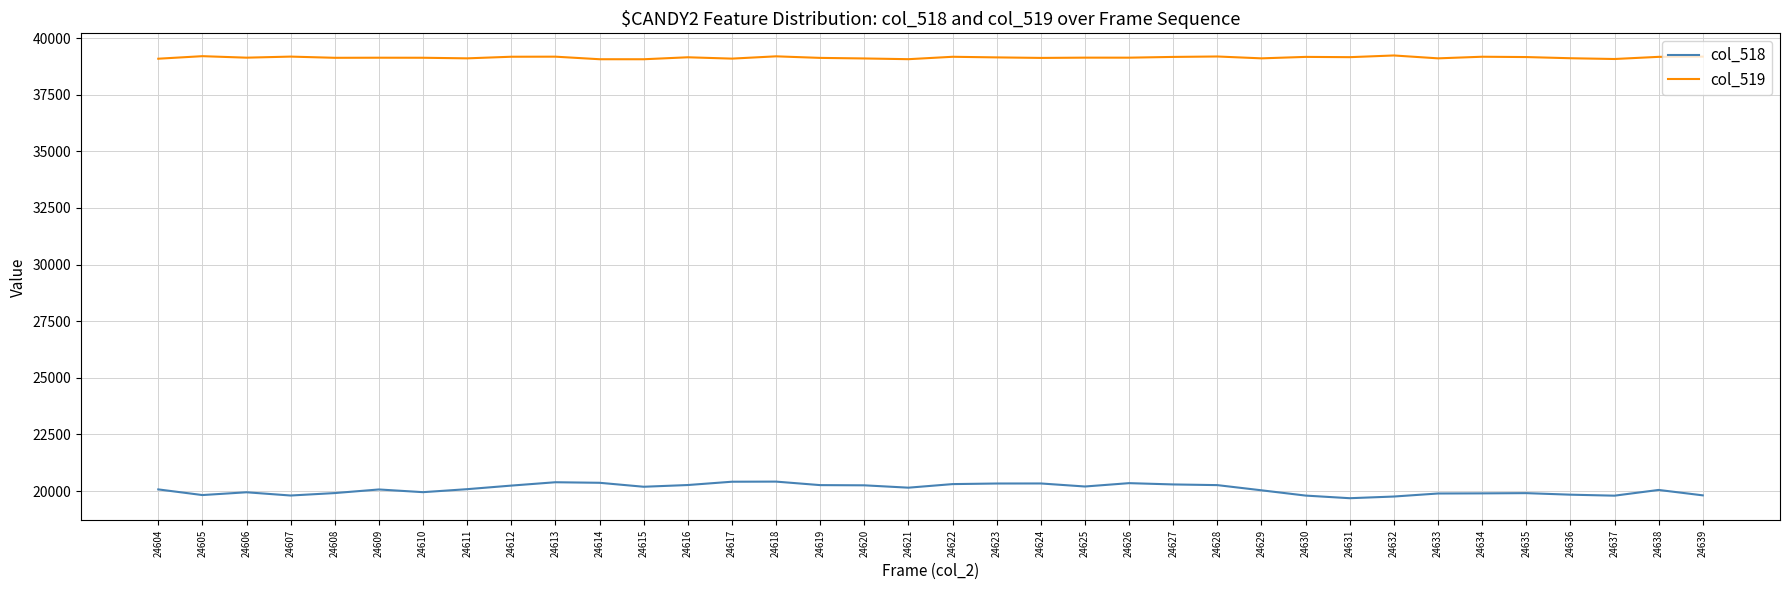

How many distinct data groups are displayed?

2